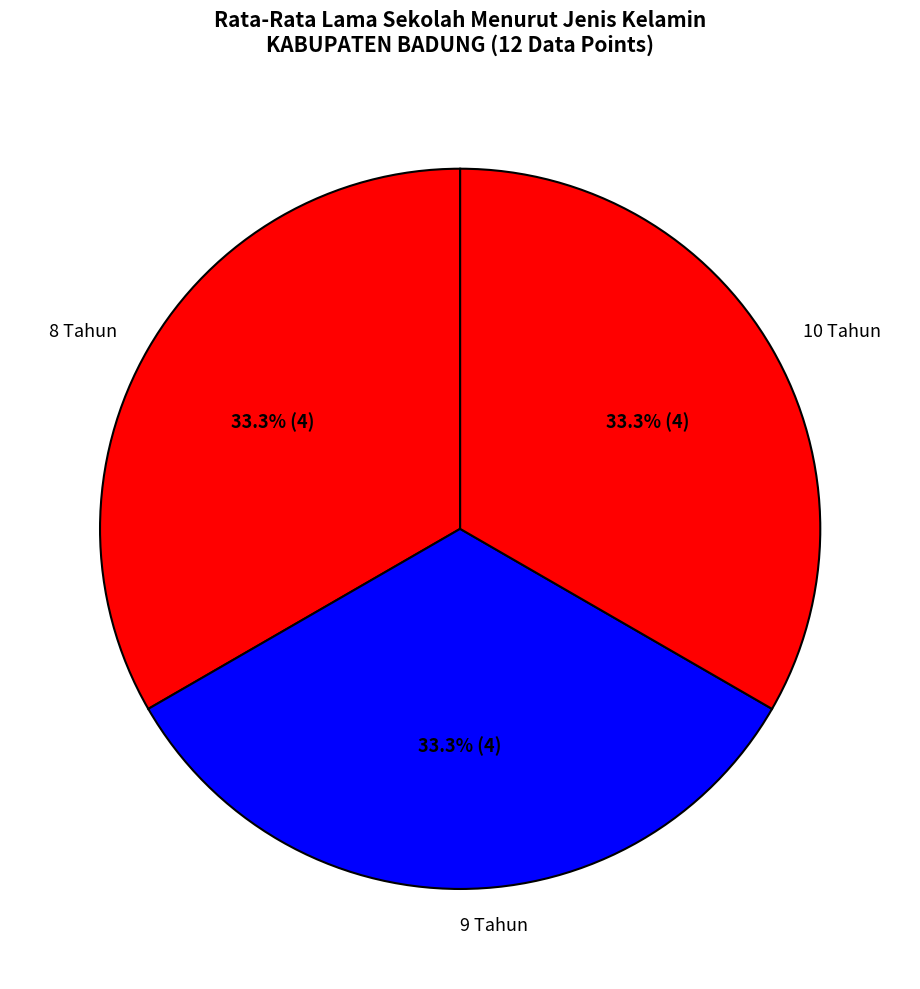

Approximately how many times larger is the value at 9 Tahun compared to 8 Tahun?

1.0